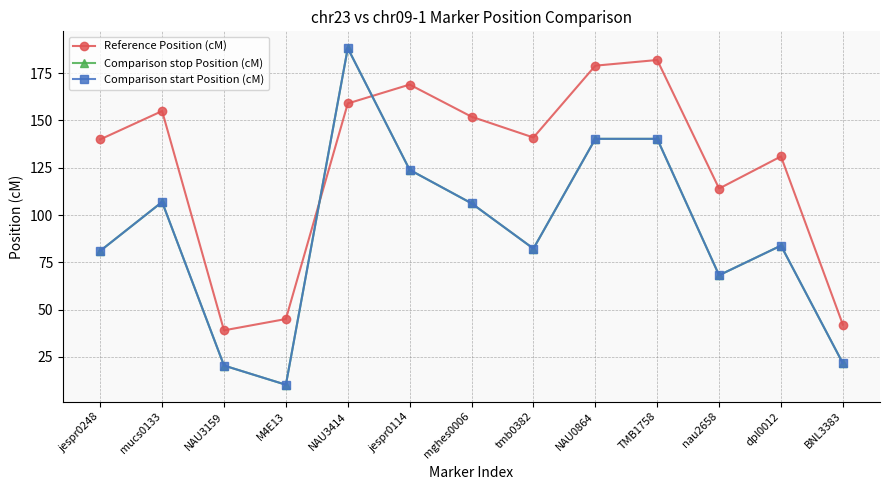

Where is Reference Position (cM) nearest to the value 110?

nau2658